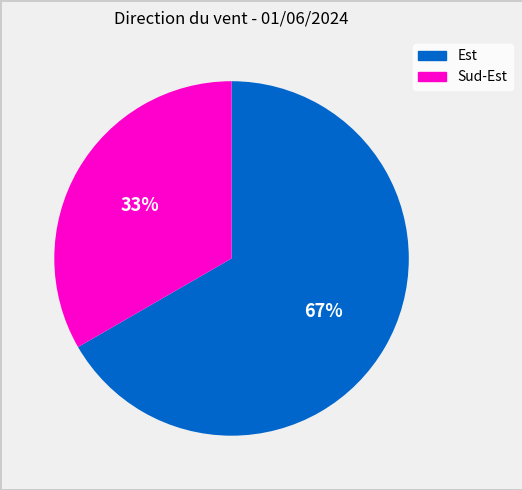

To the nearest percent, what is the average slice percentage?

50%